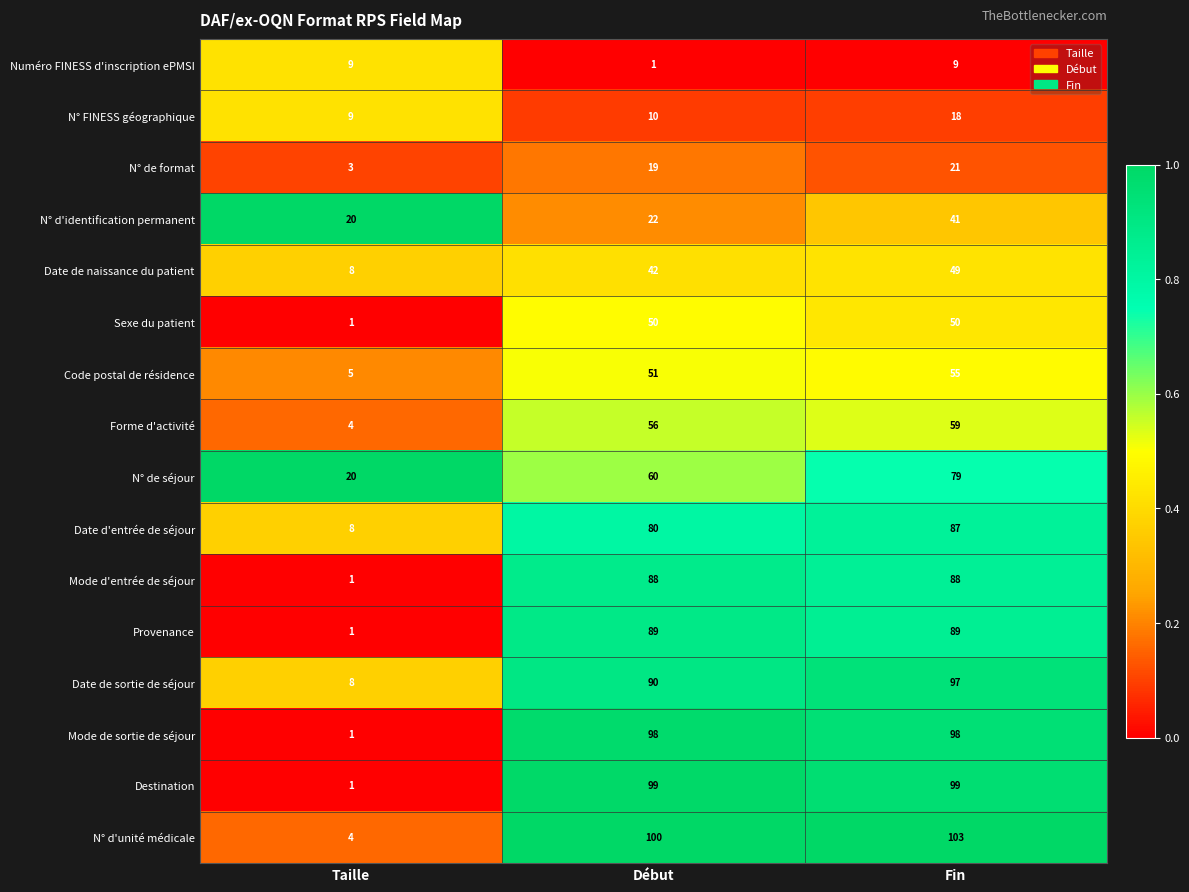

What is the total value across all series at Début?

955